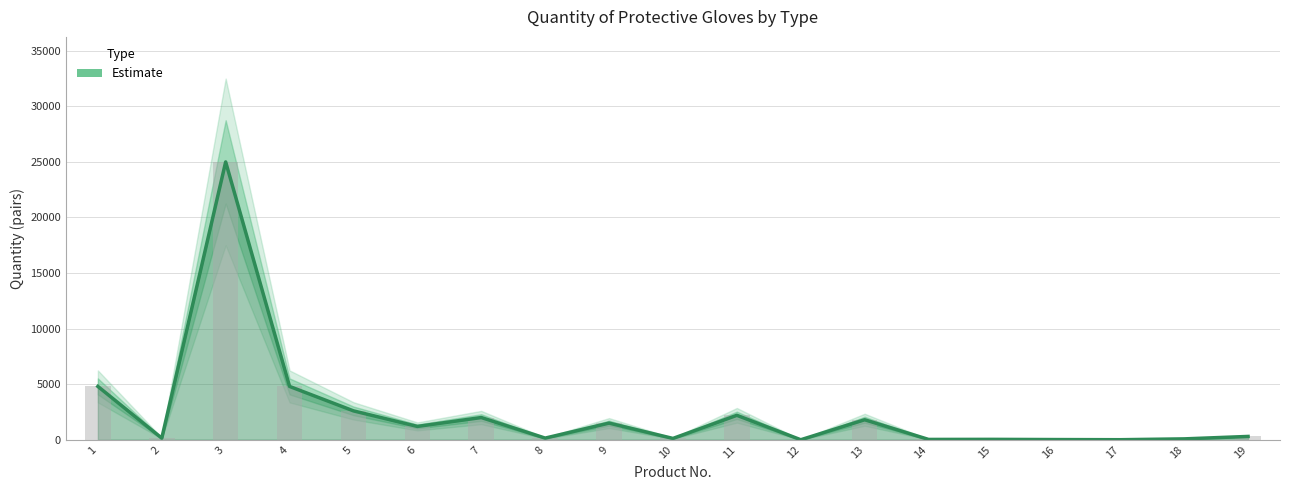

What is the change in value from 3 to 11?

-22800